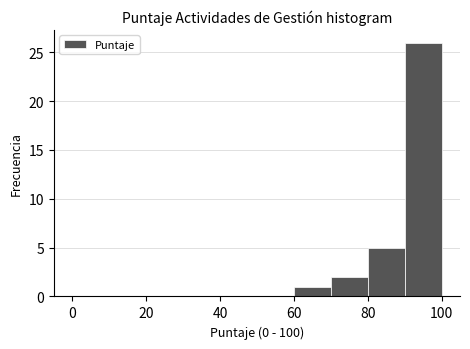

Reading left to right, list every bar in this chart as the range it spans on the x-axis followed by its height. The values are not printed on the chart, so give them approximately, as read against the axis.

0 to 10: 0
10 to 20: 0
20 to 30: 0
30 to 40: 0
40 to 50: 0
50 to 60: 0
60 to 70: 1
70 to 80: 2
80 to 90: 5
90 to 100: 26